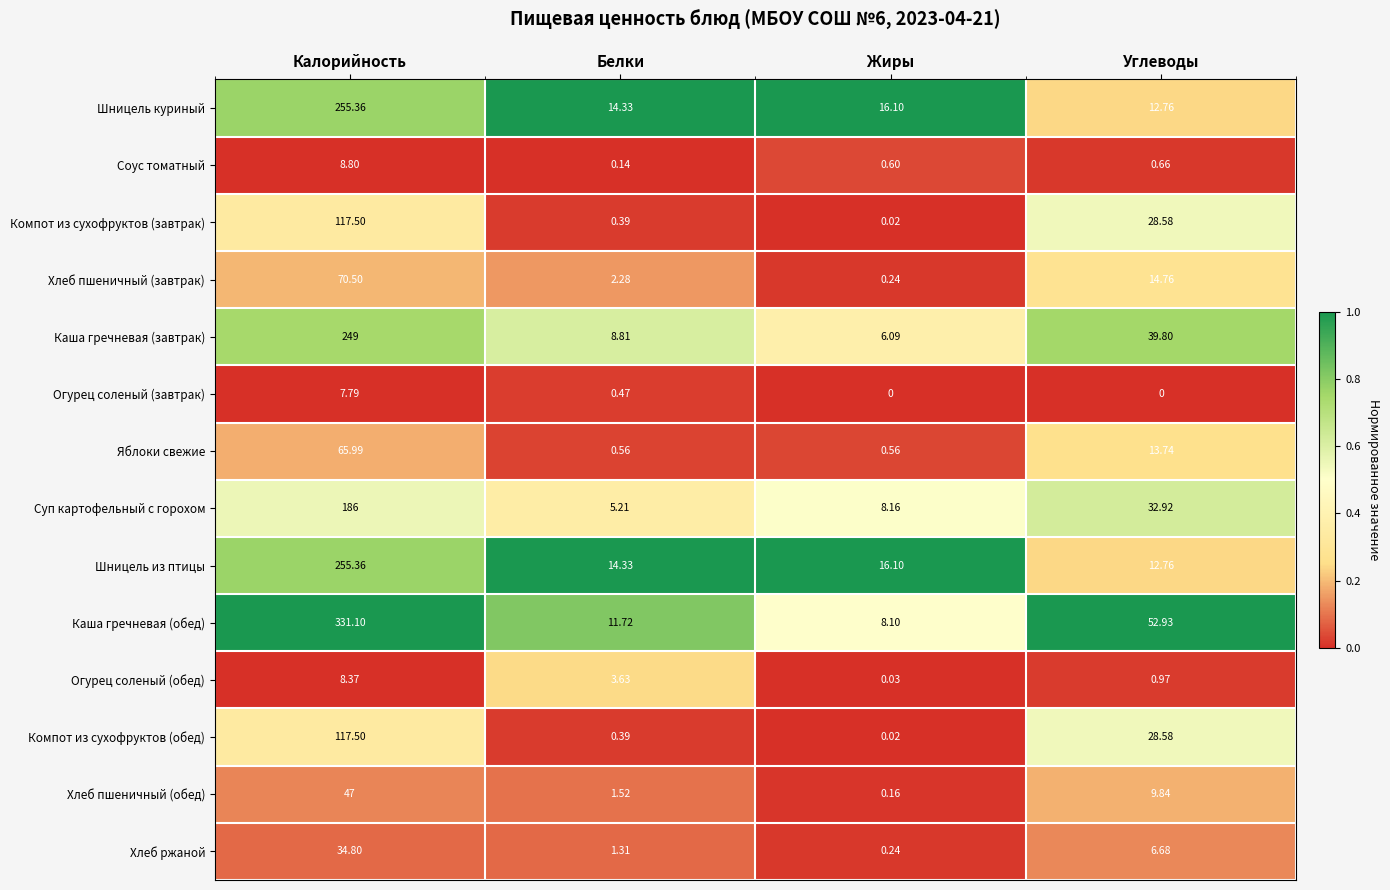

Where does the Хлеб ржаной series first go above 6?

Калорийность